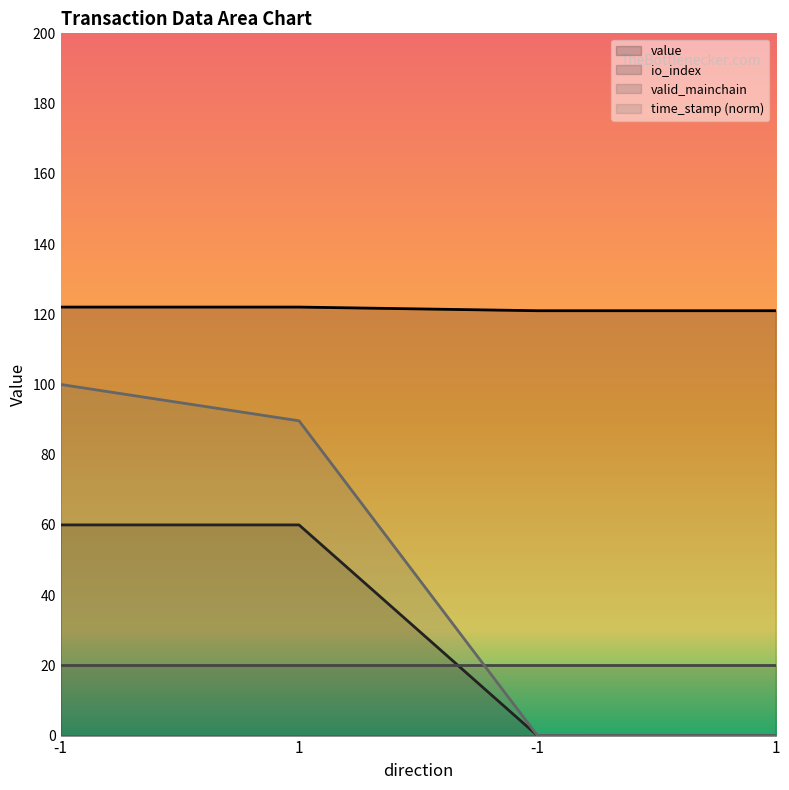

The value of time_stamp_norm at -1 is 0.0. True or false?

False